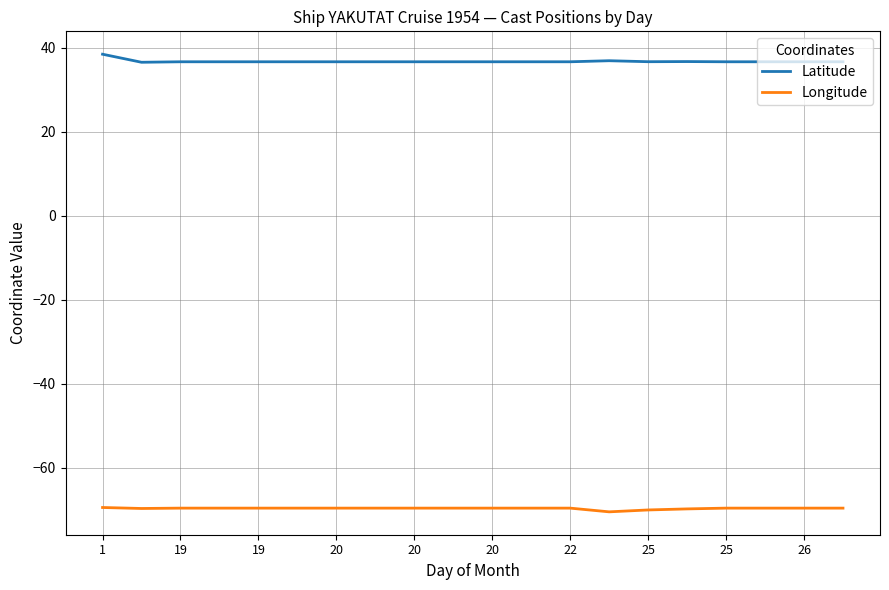

Which series has the largest total across all categories?

Latitude